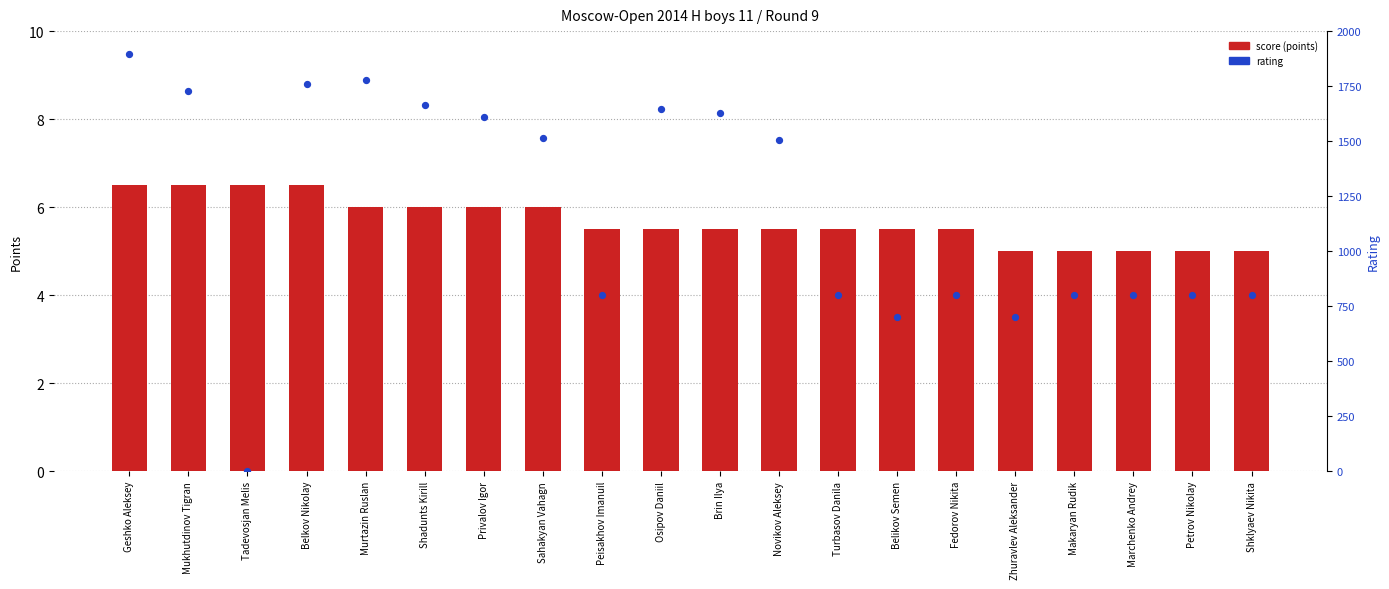

Is the value of score (points) at Shklyaev Nikita greater than the value of rating at Osipov Daniil?

No